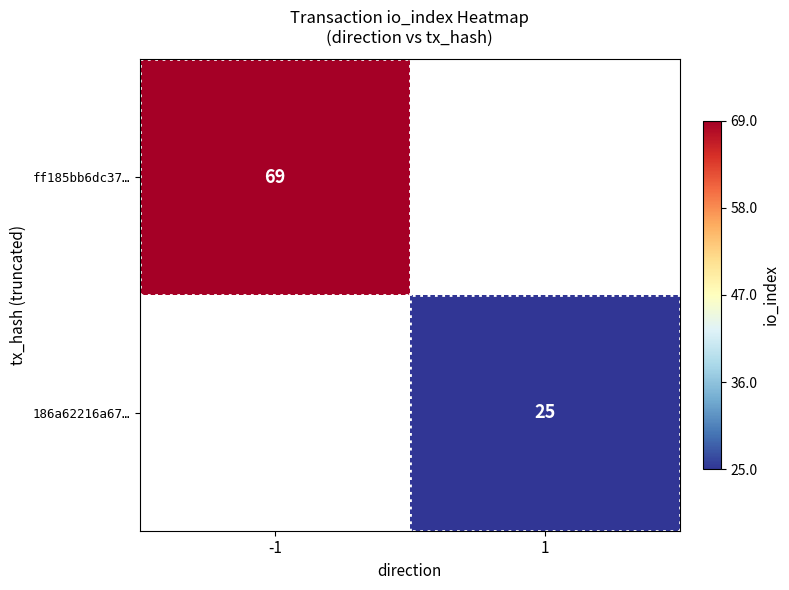

The ff185bb6dc37… series shows 26 at -1. True or false?

False